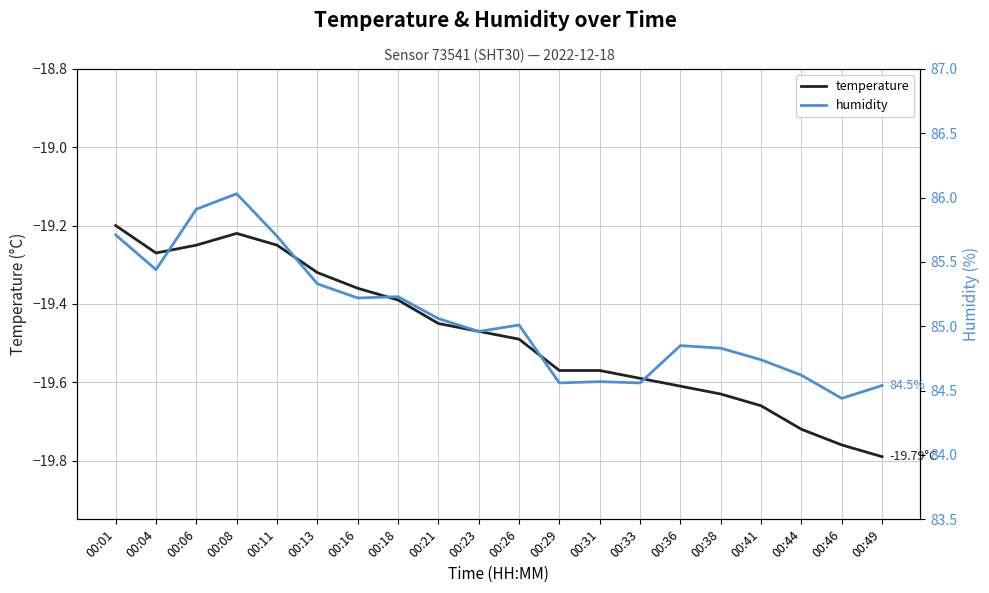

True or false: temperature and humidity intersect in this chart.

False